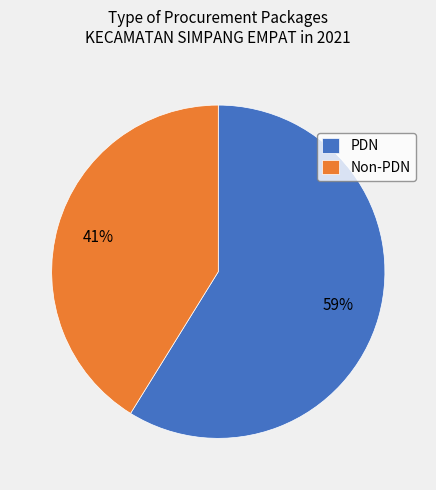

How many segments does this pie chart have?

2